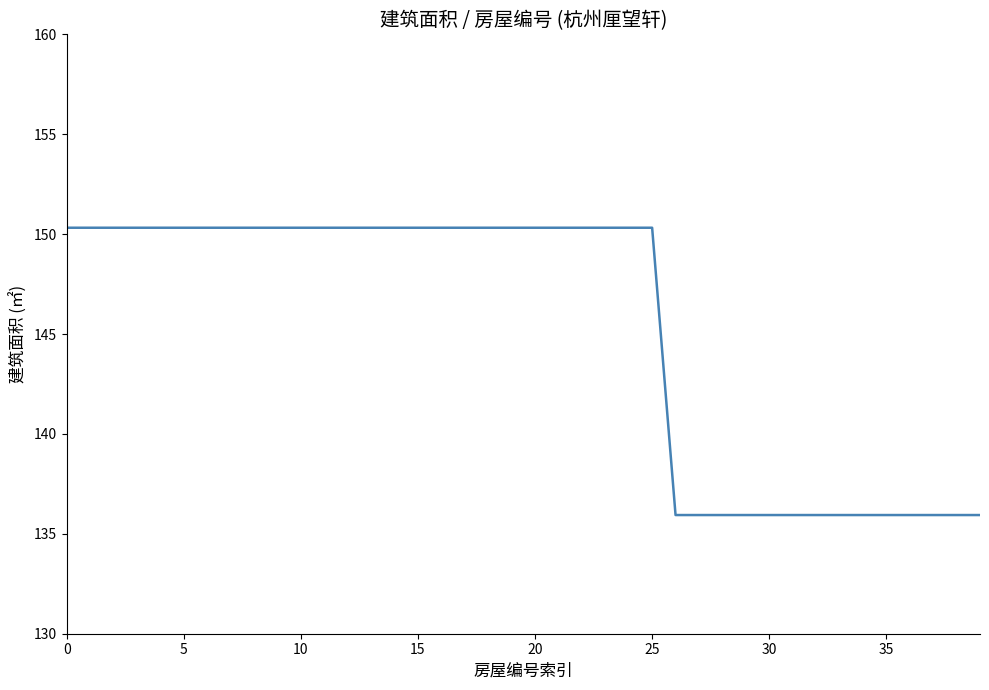

What is the smallest value displayed?

135.9